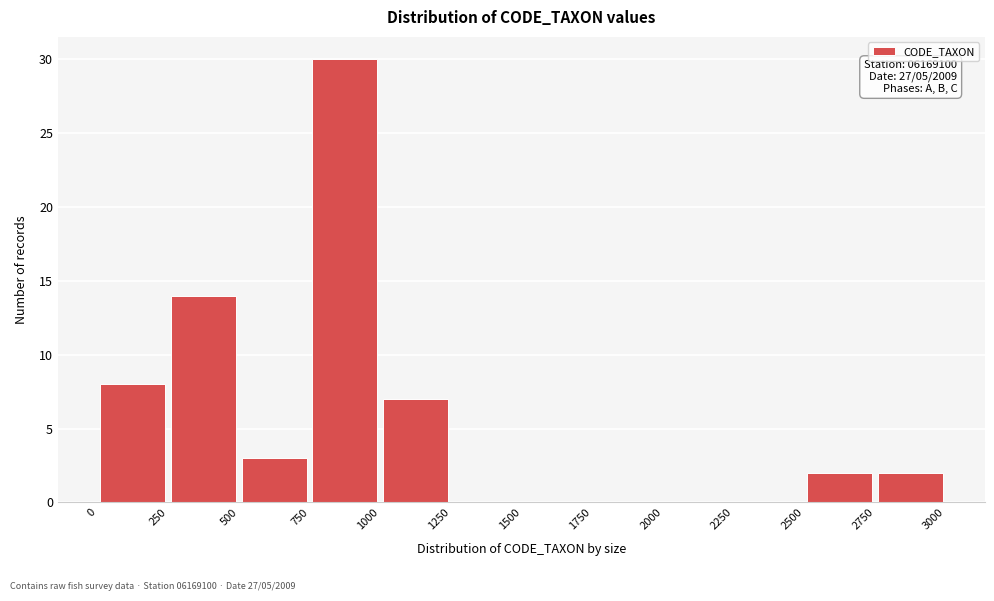

Over which range of the x-axis is the bar tallest?

750 to 1000